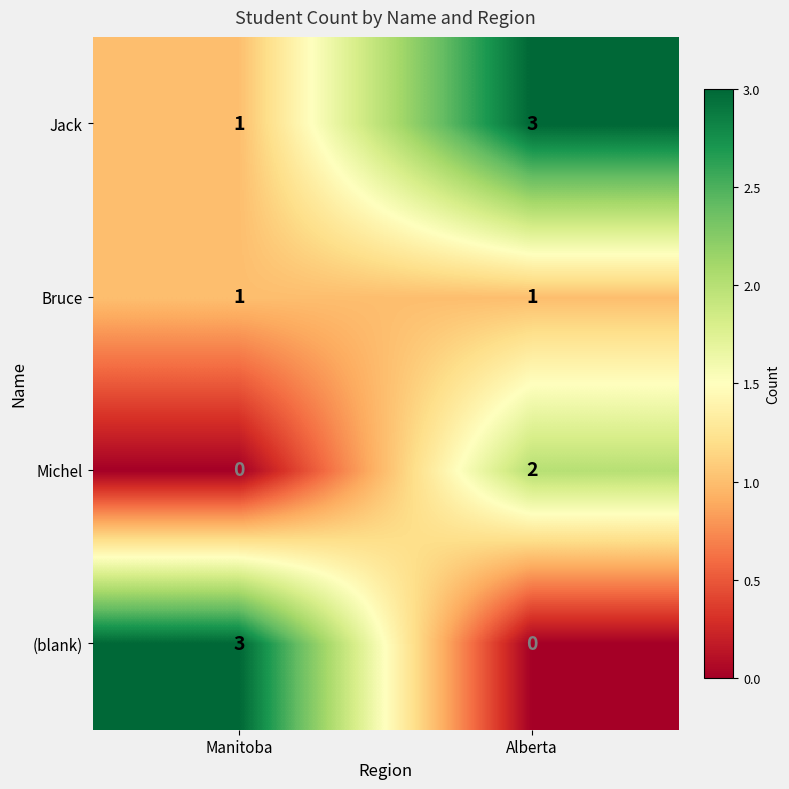

At how many categories does at least one series exceed 0?

2